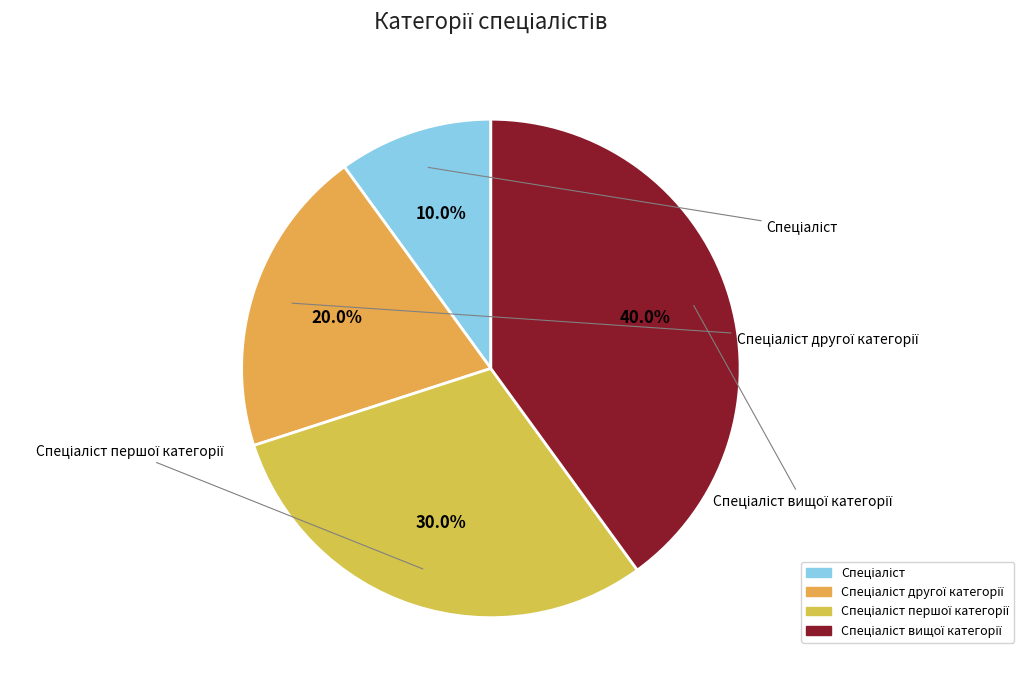

Approximately how many times larger is the value at Спеціаліст вищої категорії compared to Спеціаліст першої категорії?

1.3